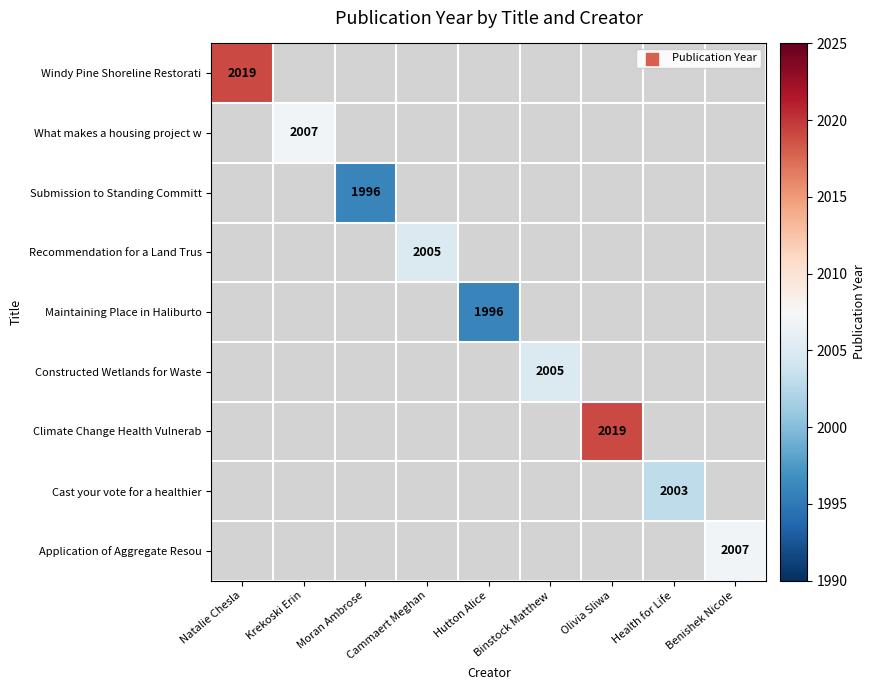

True or false: Submission to Standing Committ has a value of 1996 at Moran Ambrose.

True